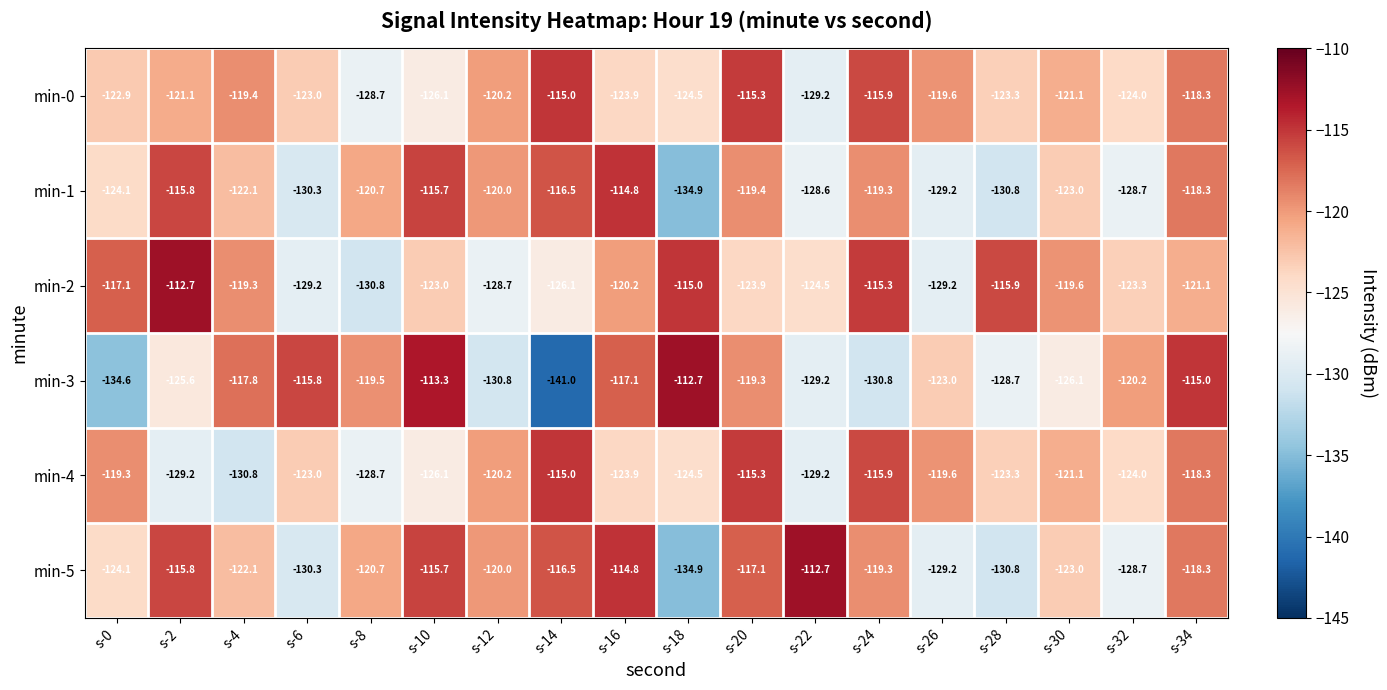

Which series has the largest range (max minus min)?

min-3